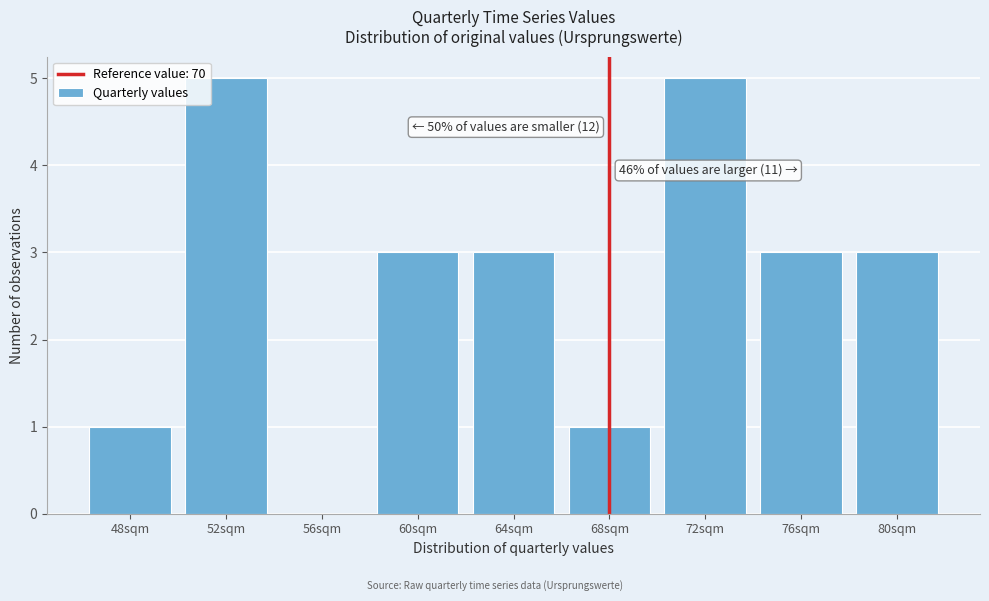

Reading right to left, list all the values displayed in this chart.

80sqm=3	76sqm=3	72sqm=5	68sqm=1	64sqm=3	60sqm=3	56sqm=0	52sqm=5	48sqm=1